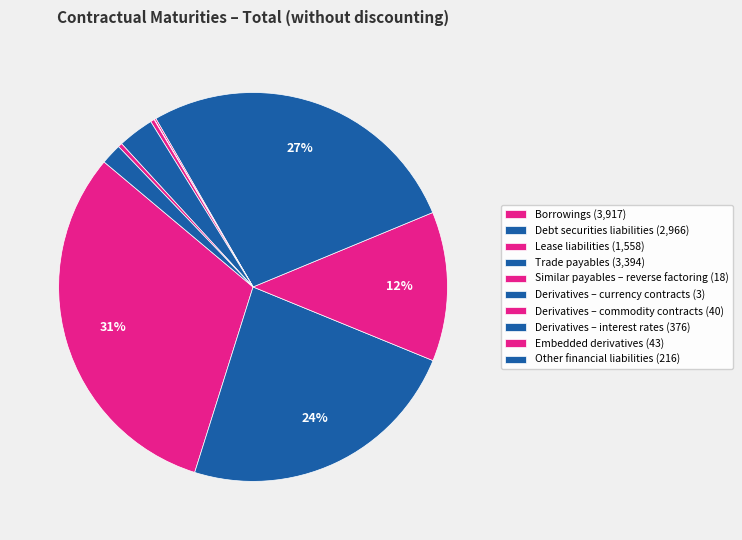

How many segments does this pie chart have?

10